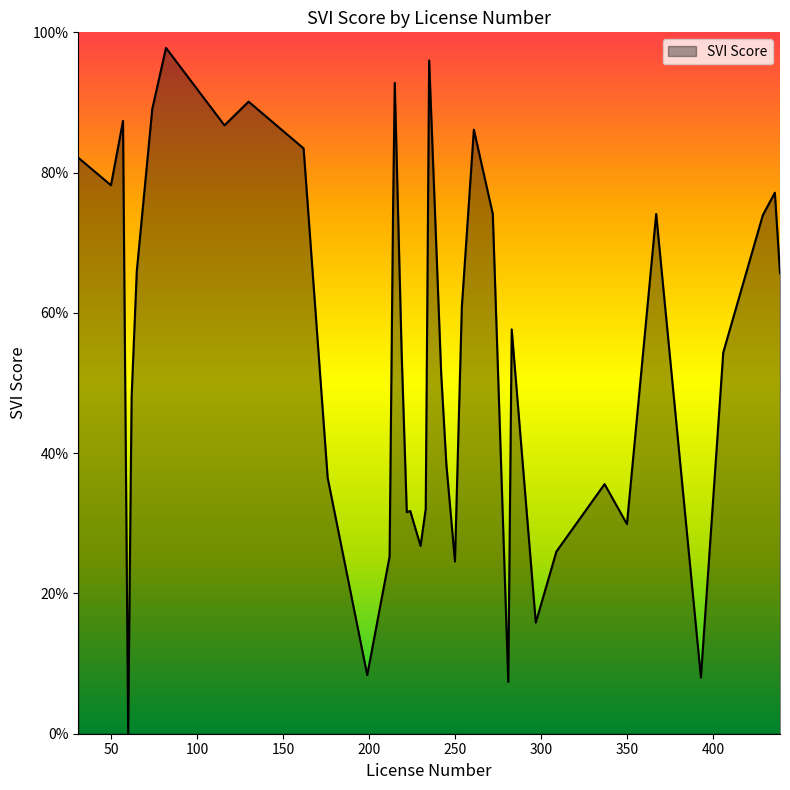

Which category has the highest value across all series?

82